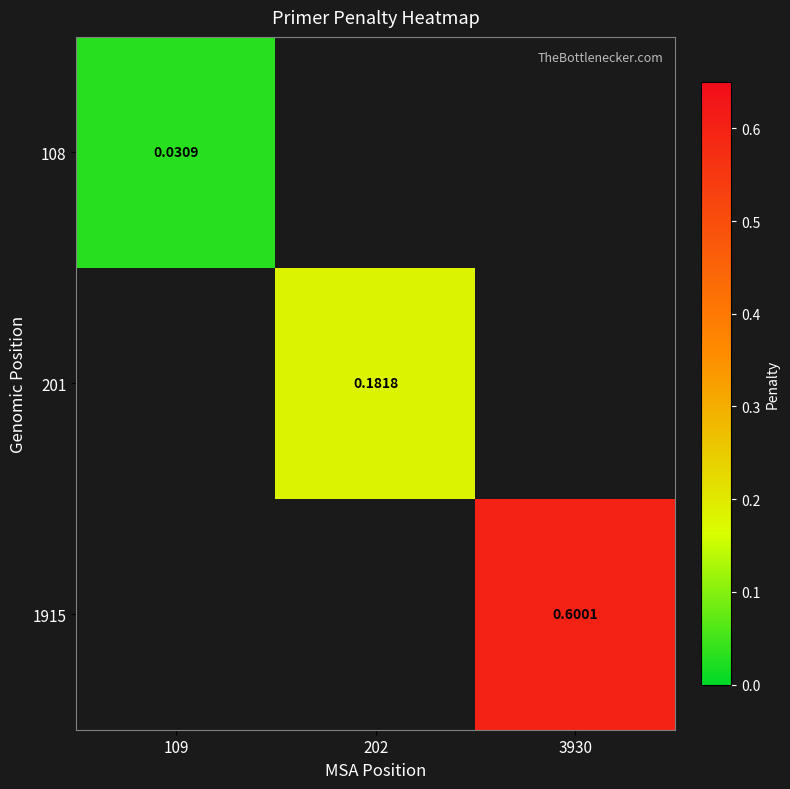

Rank the categories by 108 value from highest to lowest.

109, 202, 3930